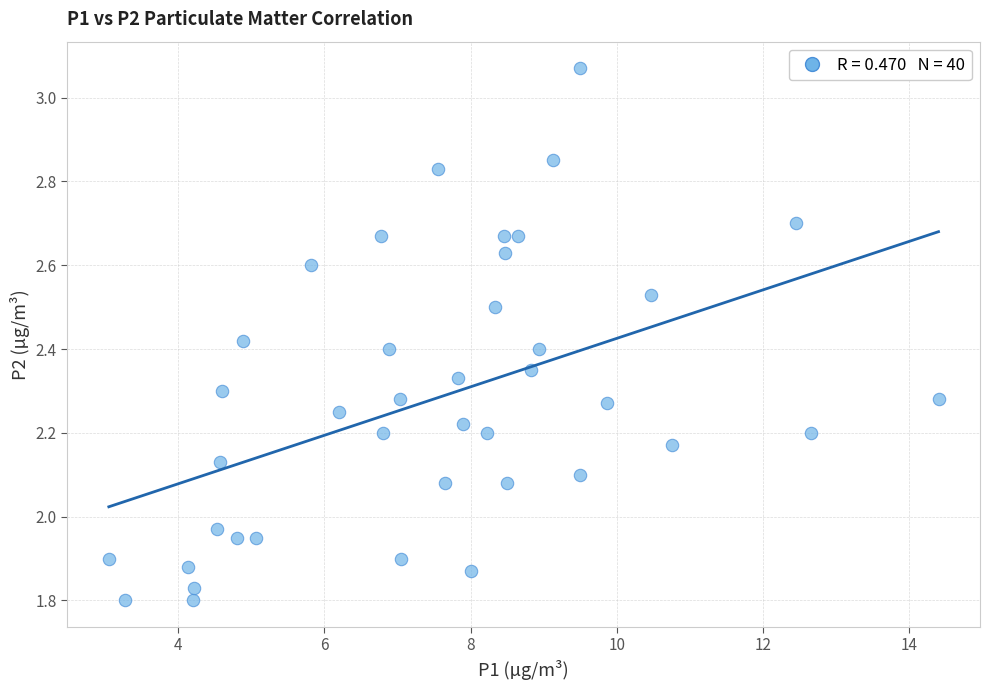

What is the range of X values (max minus min)?

11.4